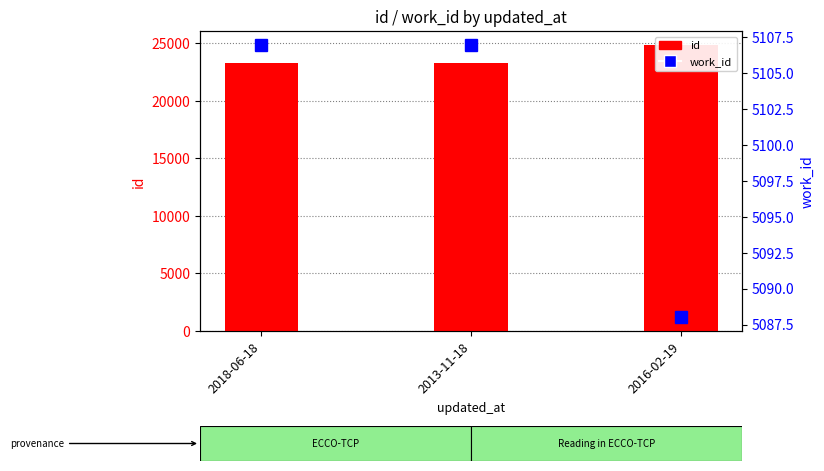

Is it true that id equals 38573 at 2013-11-18?

False